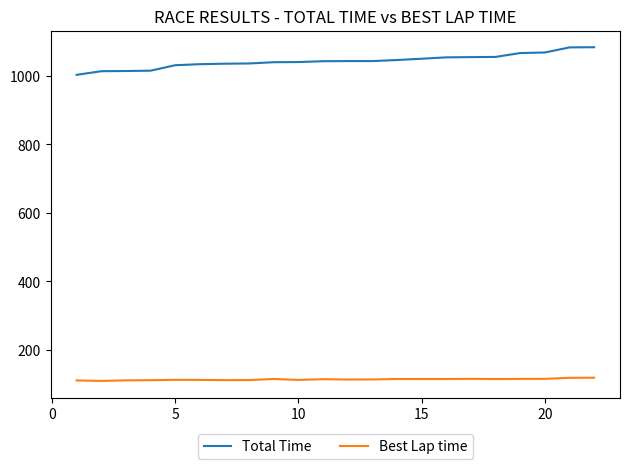

Which series has the largest total across all categories?

Total Time